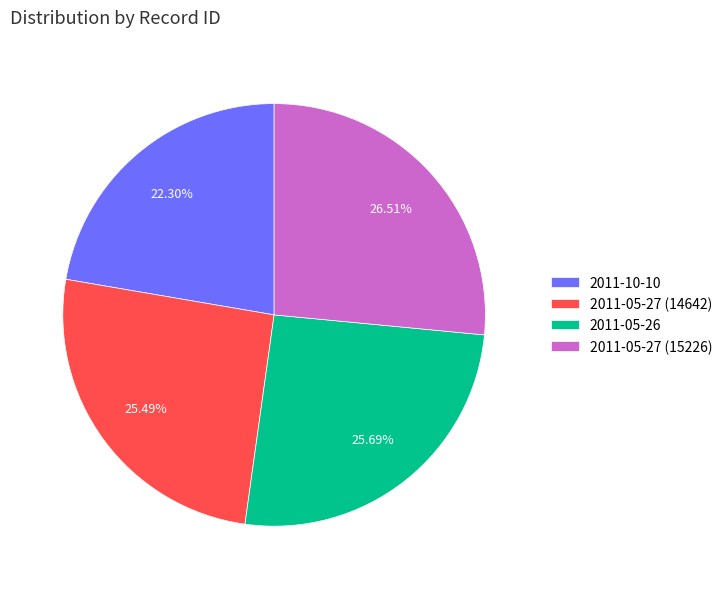

To the nearest percent, what is the difference between the largest and smallest slice percentages?

4%